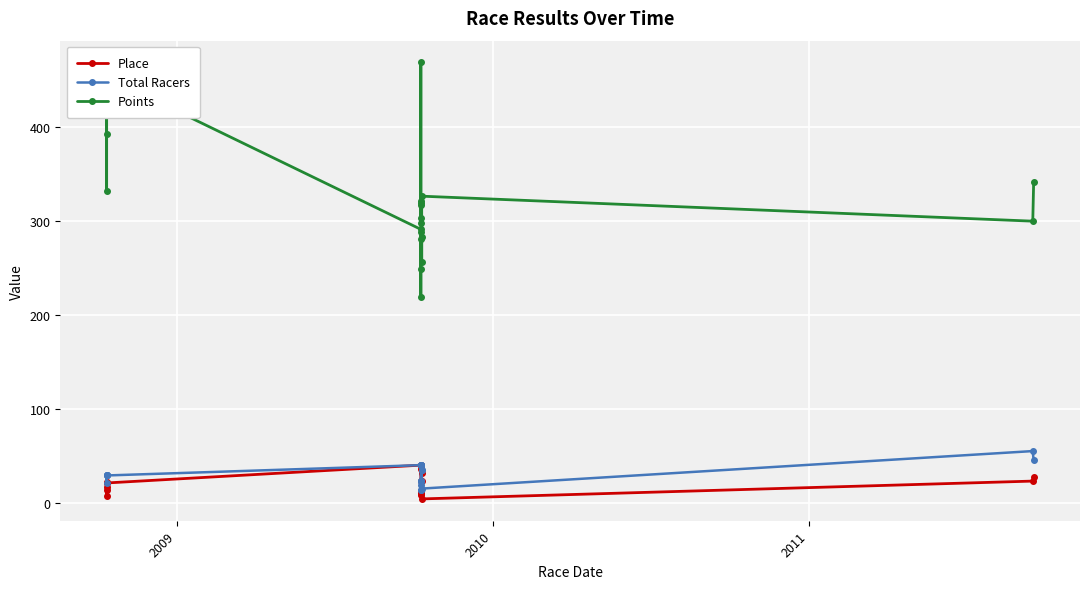

How many interior local peaks does the Points series have?

5